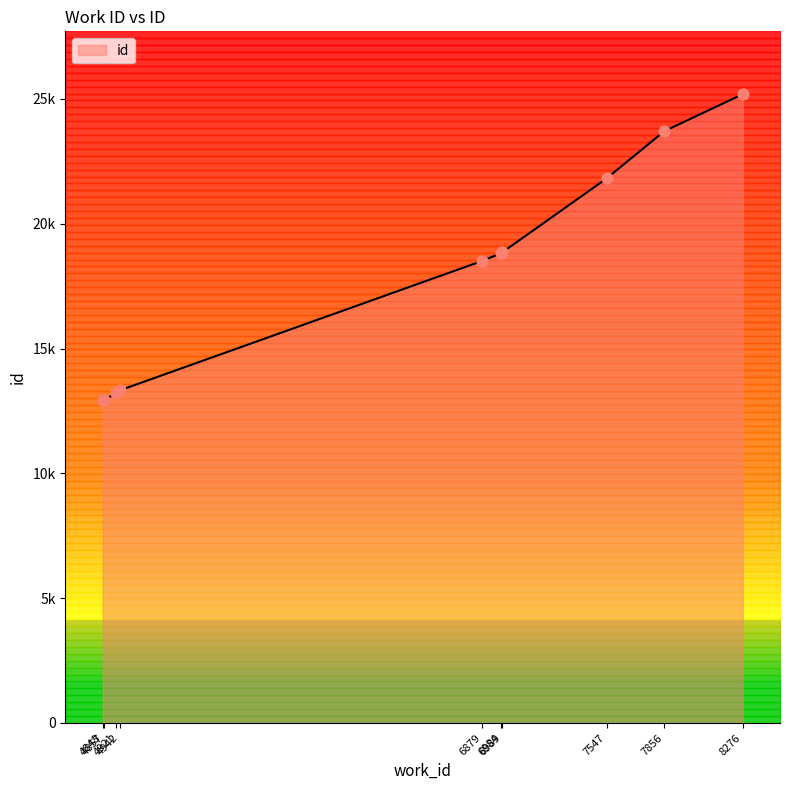

What is the change in value from 6984 to 6989?

+31